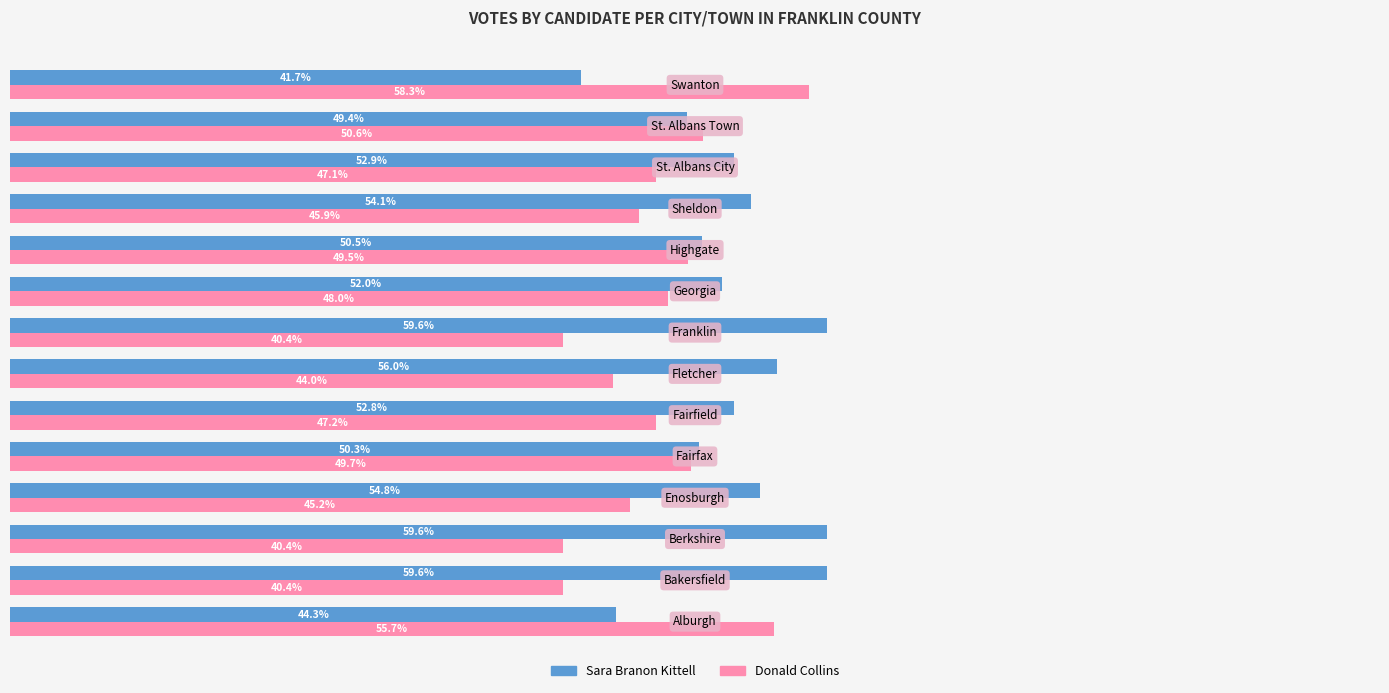

List the series in order of their peak value, highest first.

Sara Branon Kittell, Donald Collins